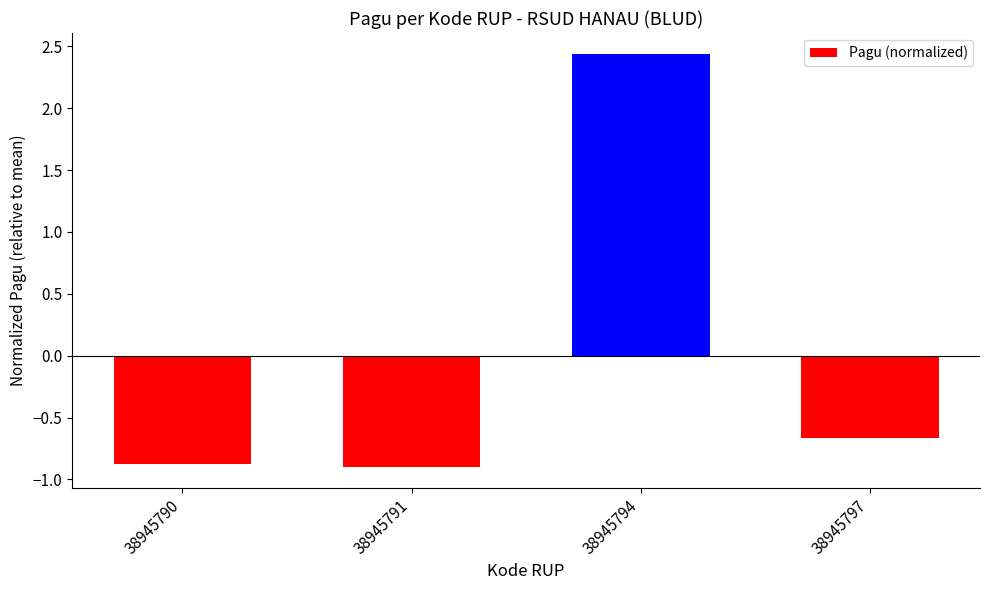

What is the difference between the maximum and minimum values?

3.3